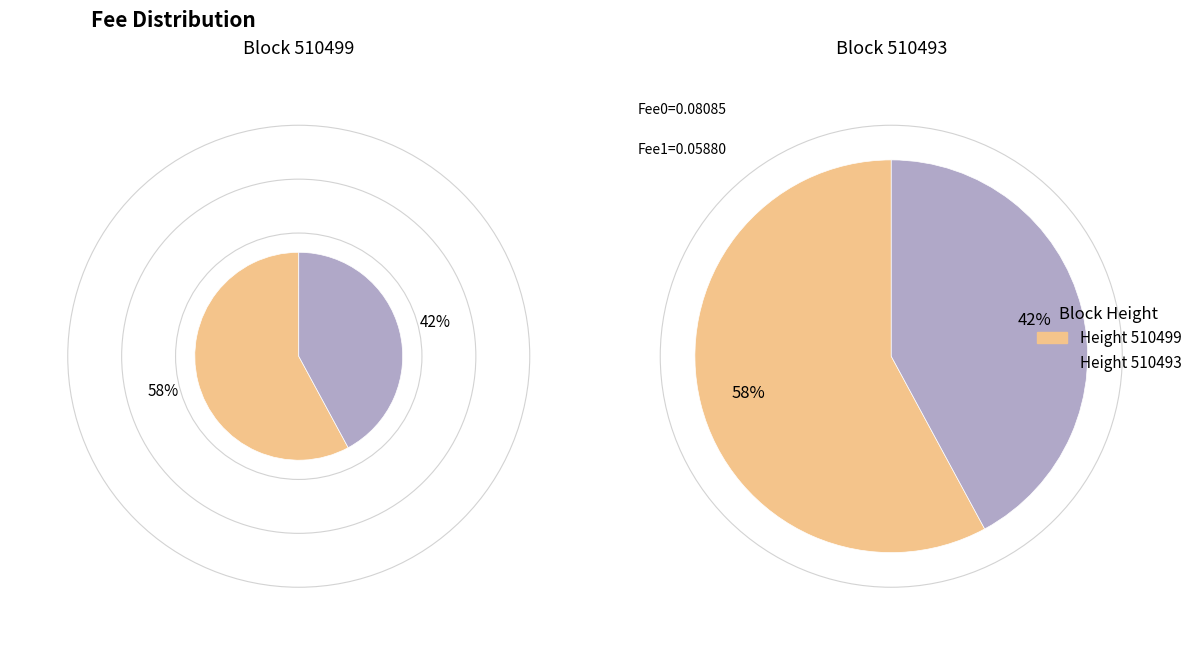

To the nearest percent, what is the difference between the largest and smallest slice percentages?

16%